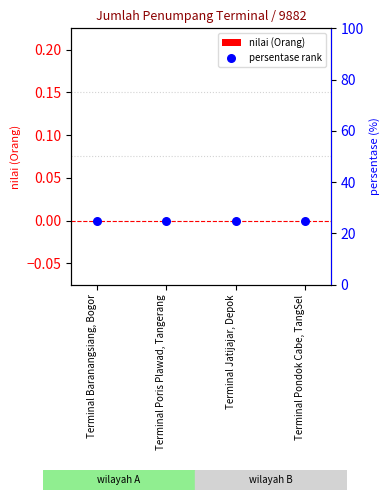

Which series has the largest total across all categories?

persentase rank